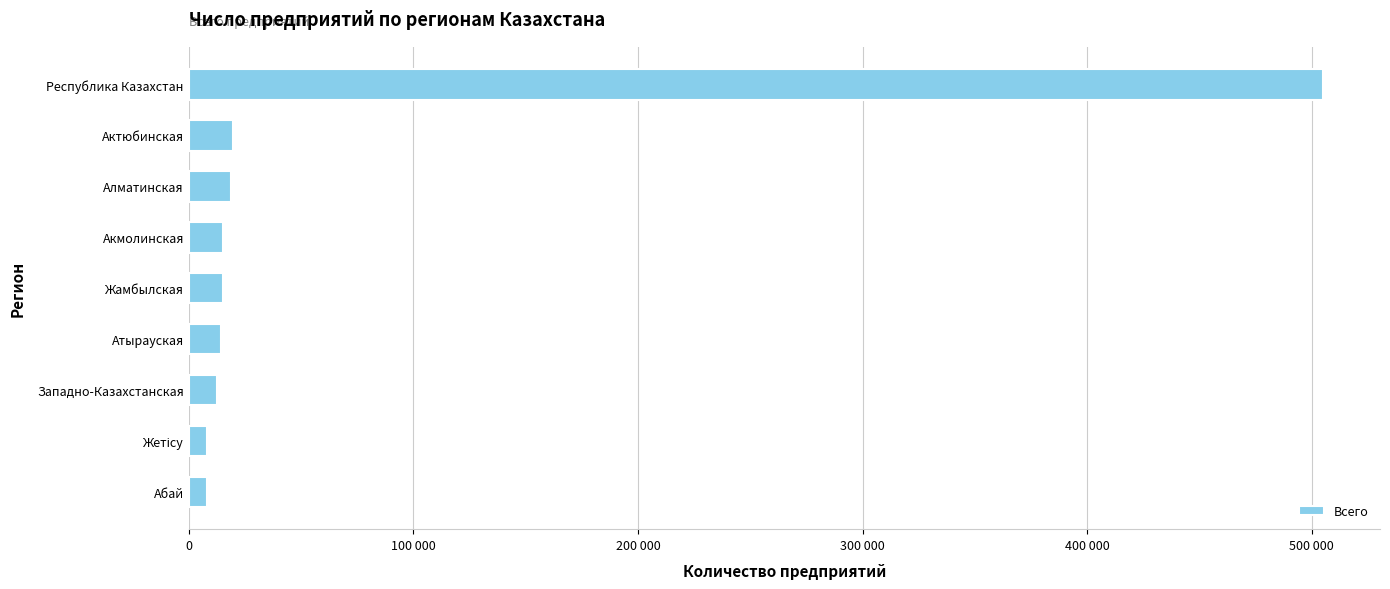

Are the bars horizontal?

Yes